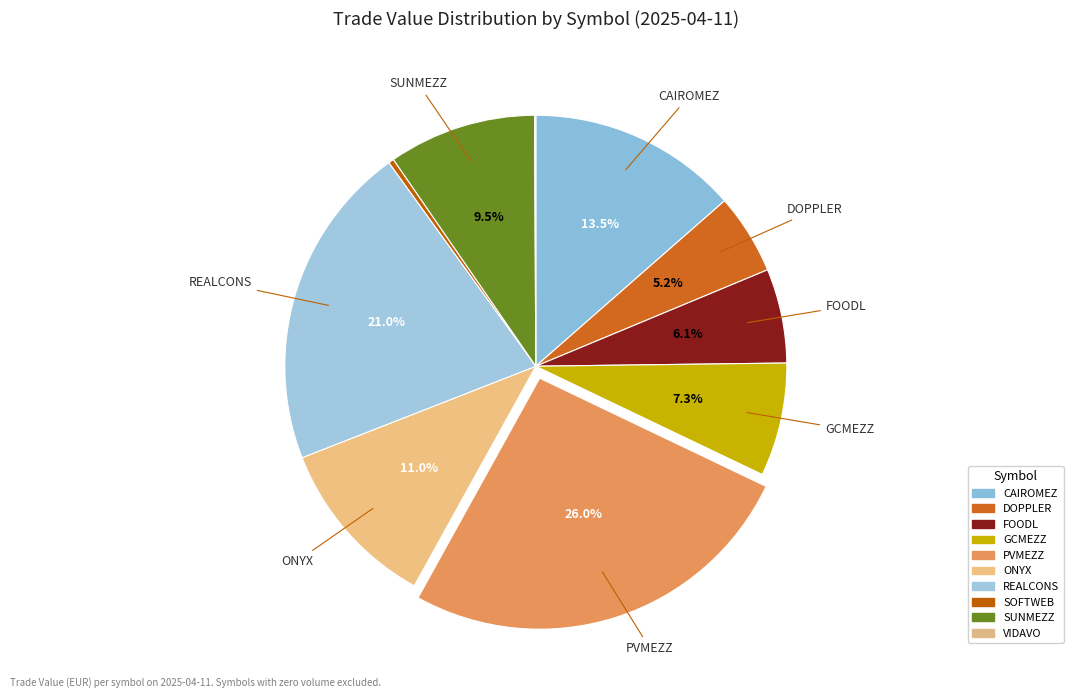

Rank the categories by value from highest to lowest.

PVMEZZ, REALCONS, CAIROMEZ, ONYX, SUNMEZZ, GCMEZZ, FOODL, DOPPLER, SOFTWEB, VIDAVO